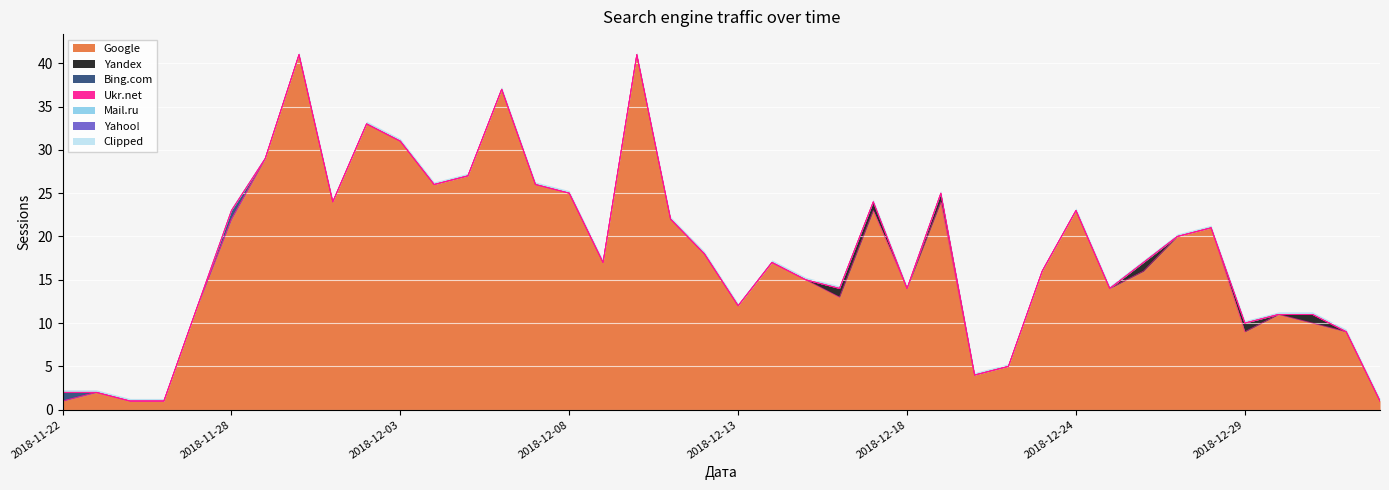

At which label does Yahoo! reach its peak?

2018-11-22